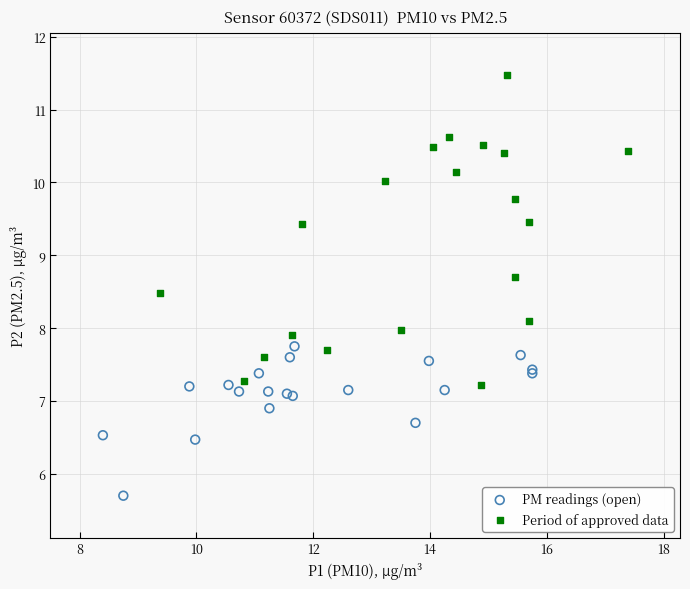

Which series reaches the minimum Y coordinate?

PM readings (open)